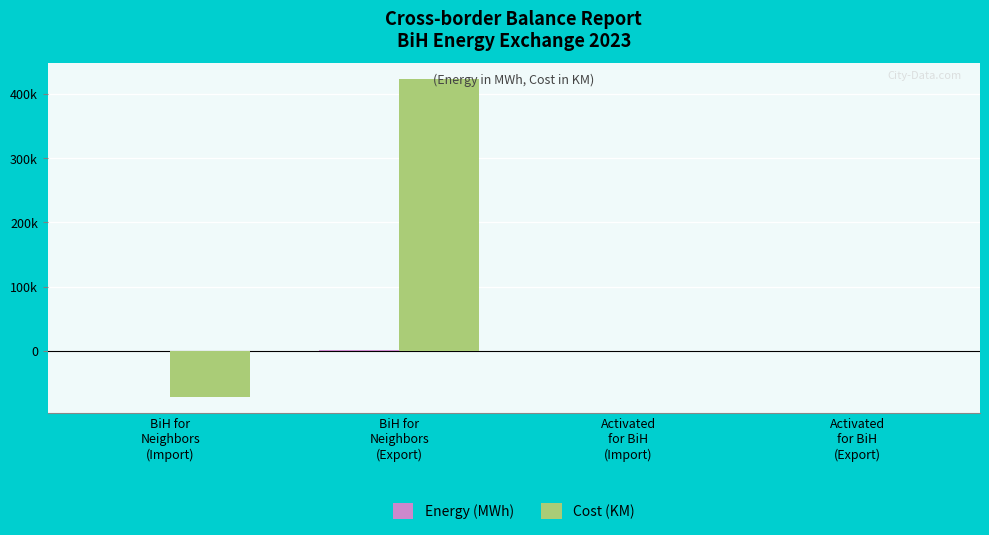

At which label does Energy (MWh) first exceed 267?

BiH for
Neighbors
(Import)